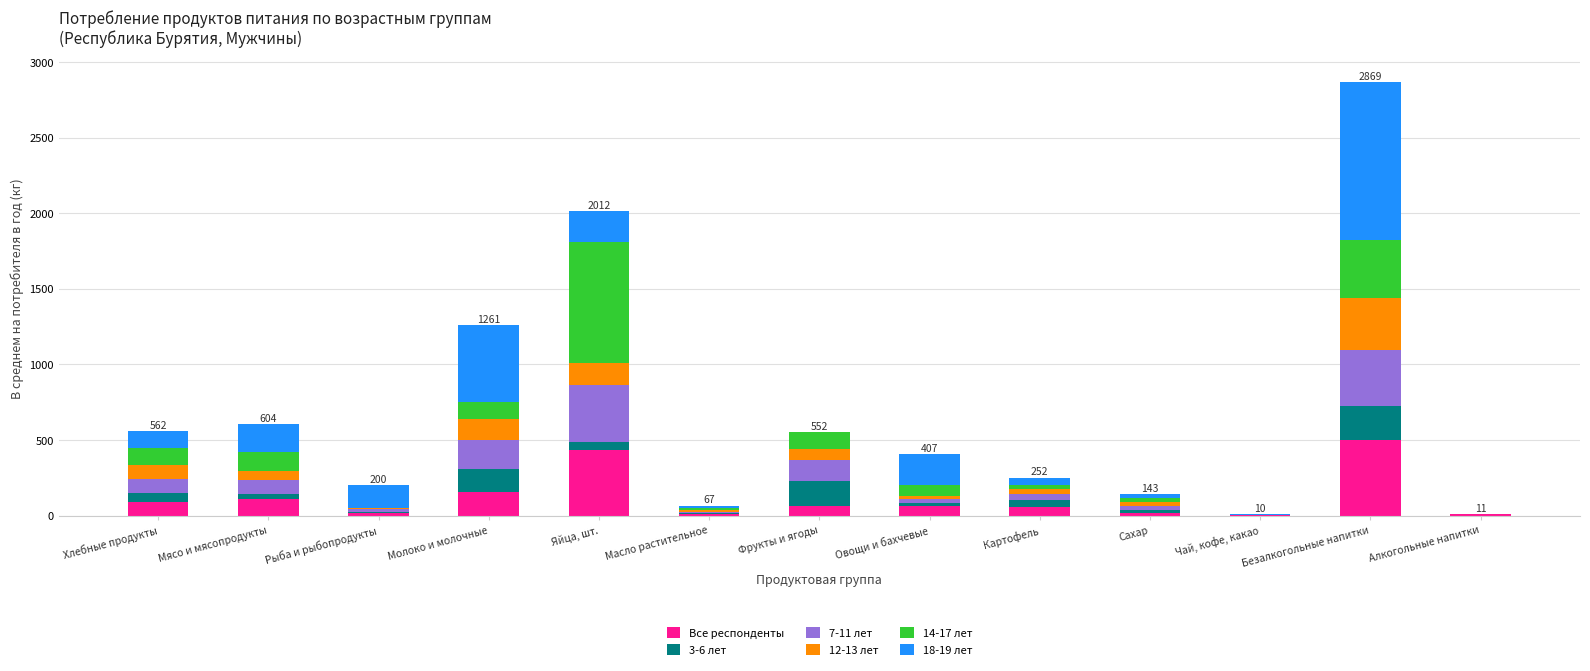

Are the bars grouped side by side (vs. stacked)?

No